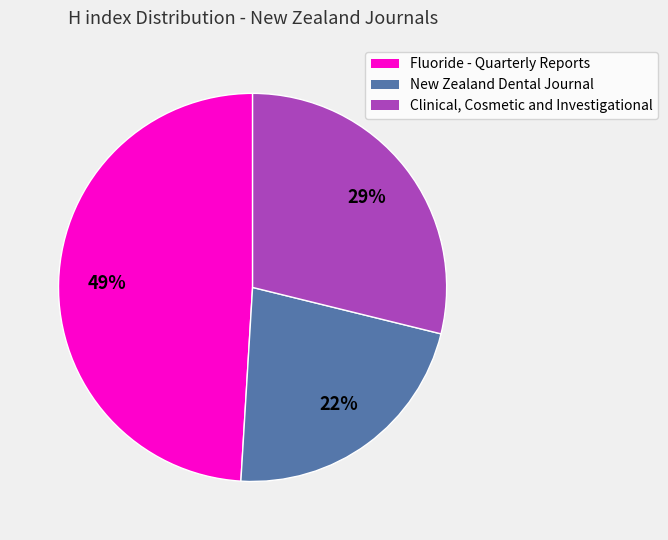

The Fluoride - Quarterly Reports slice represents 49% of the pie. True or false?

True